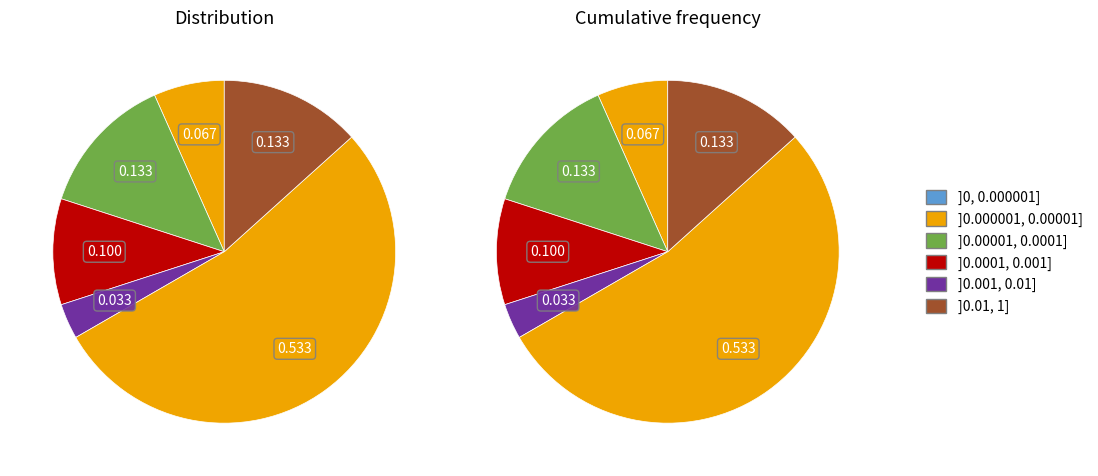

Does any single category account for the majority?

Yes